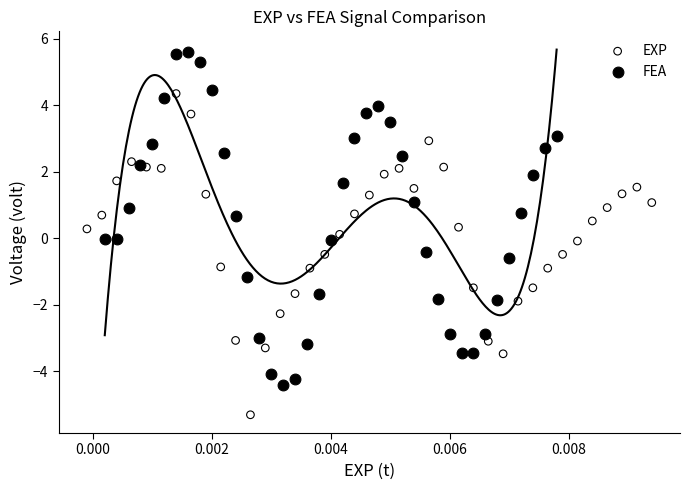

Which series has the largest Y range (max minus min)?

FEA